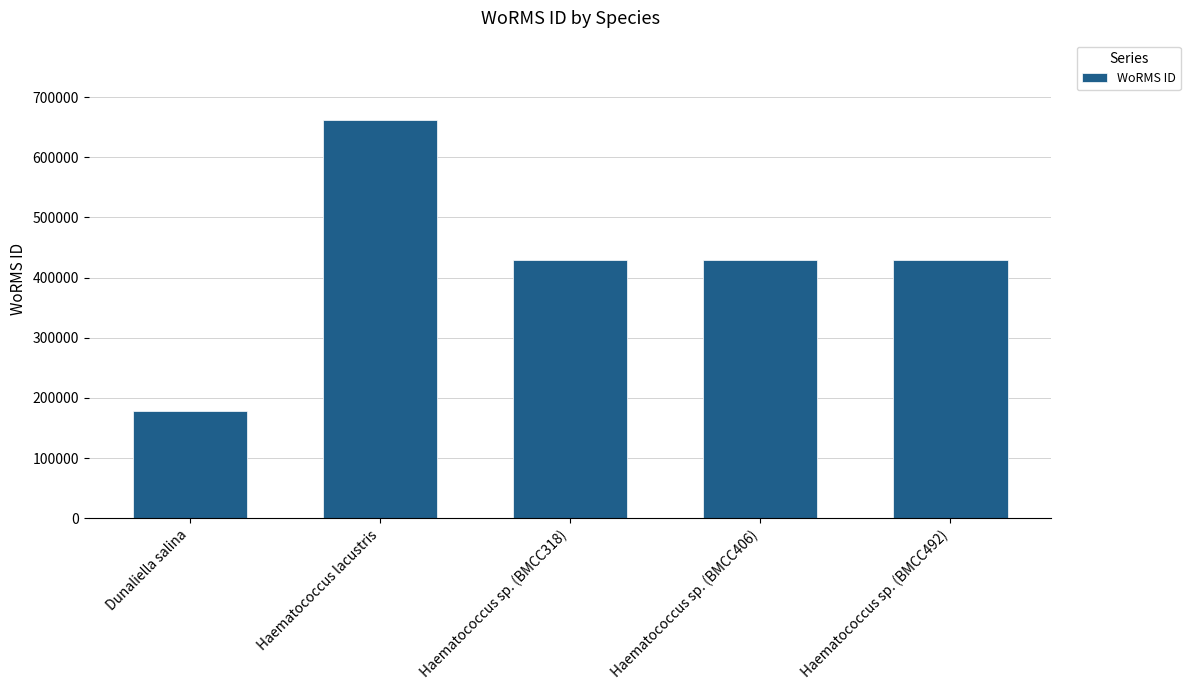

What is the sum of all values?

2126097